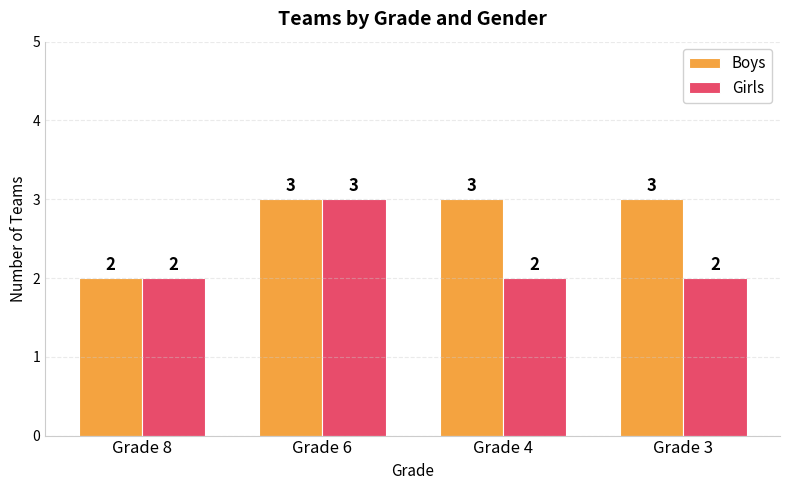

What is the sum of all Boys values?

11